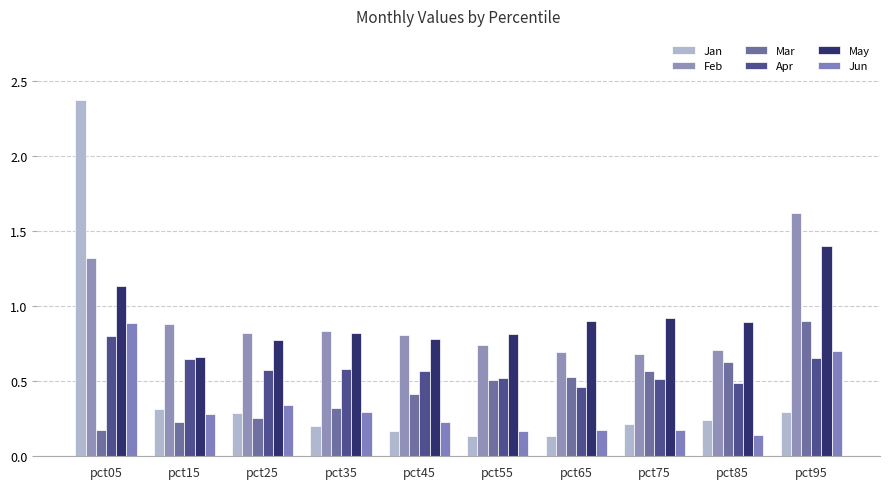

Count the number of categories in the chart.

10